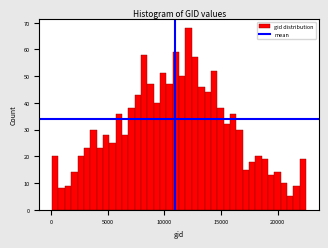

Around what value on the x-axis is the tallest bar? Give the approximate position of its centre, as read against the axis.

12000